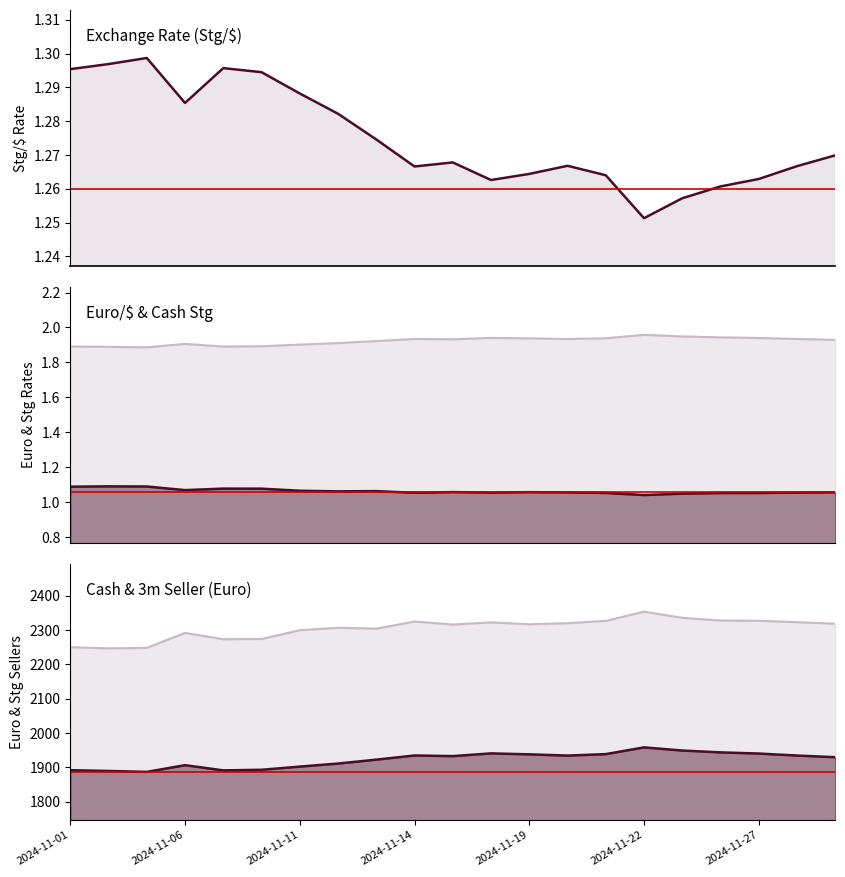

At how many categories does at least one series exceed 1741?

21